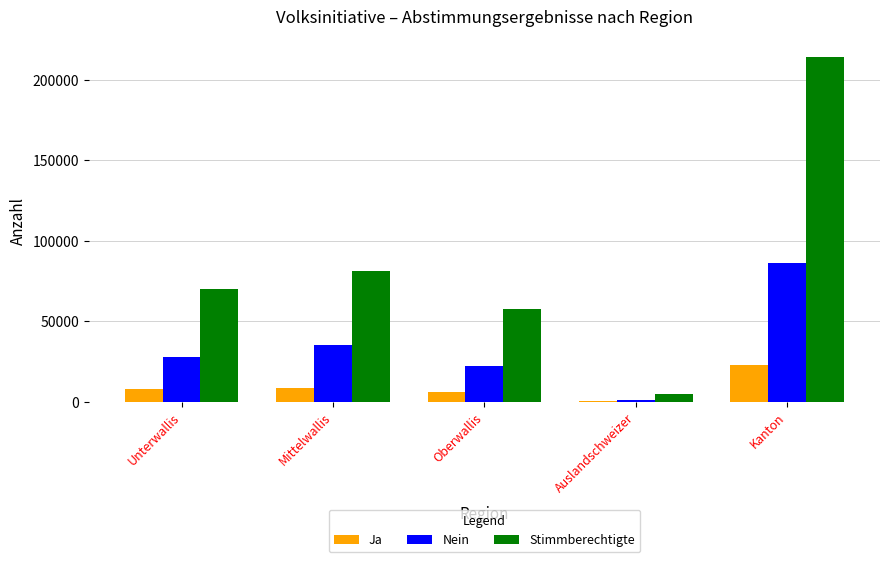

True or false: Stimmberechtigte has a value of 214327 at Kanton.

True